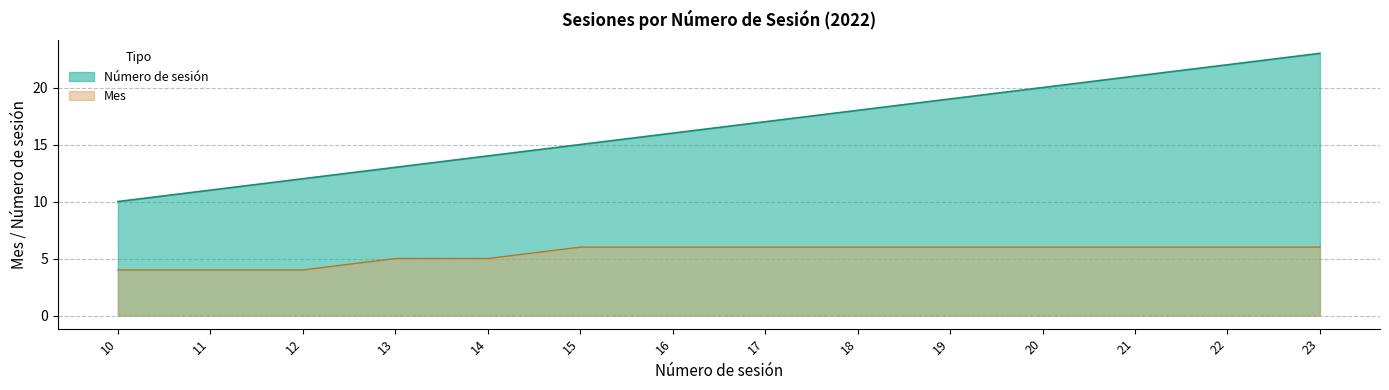

What is the maximum value for Mes?

6